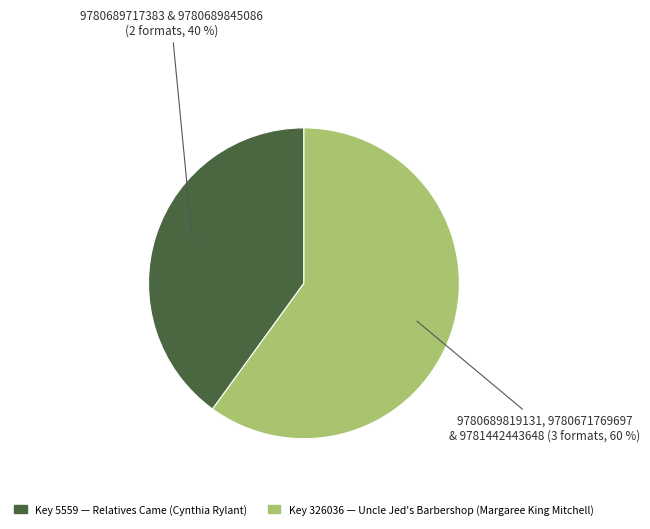

To the nearest percent, what is the difference between the largest and smallest slice percentages?

20%